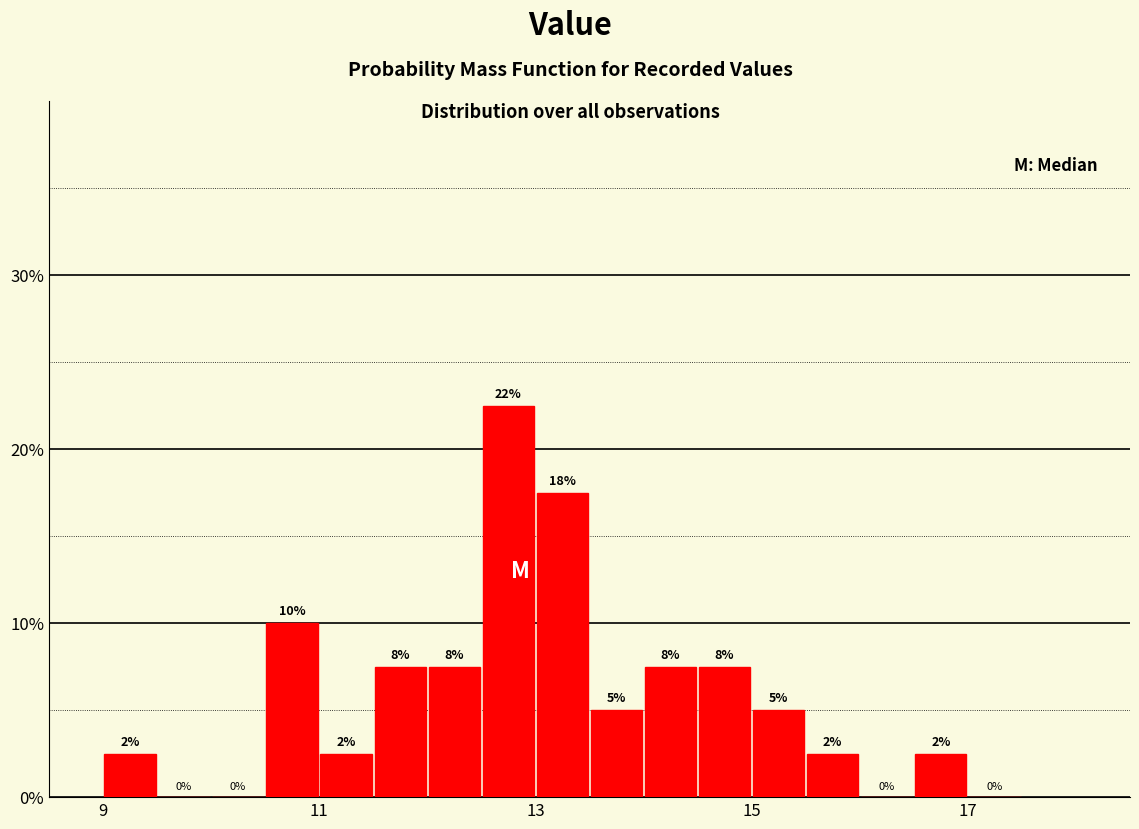

Around what value on the x-axis is the tallest bar? Give the approximate position of its centre, as read against the axis.

12.8